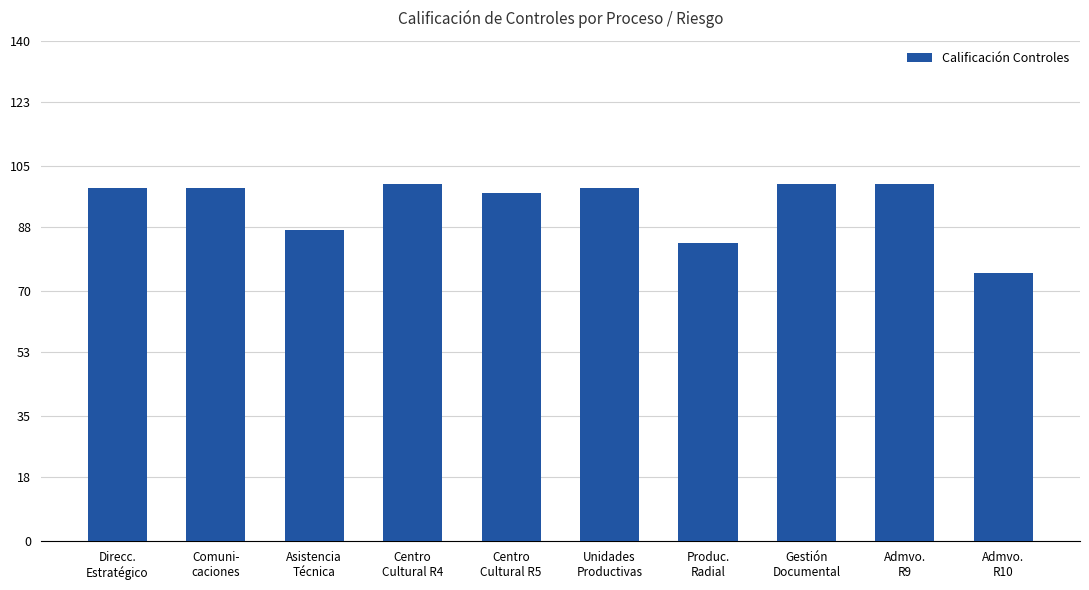

Approximately how many times larger is the value at Admvo.
R9 compared to Direcc.
Estratégico?

1.0